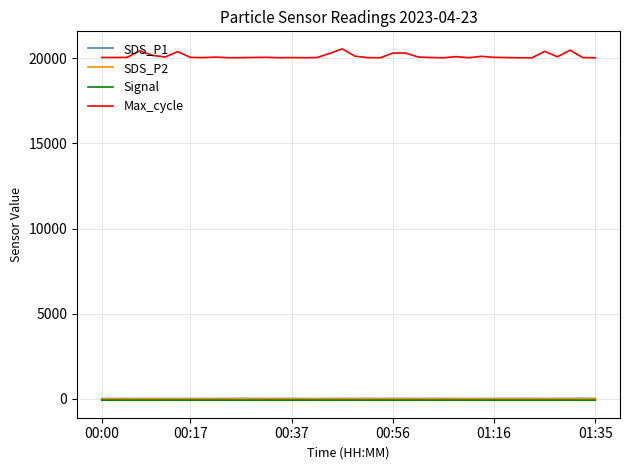

Which series has the widest spread of values?

Max_cycle